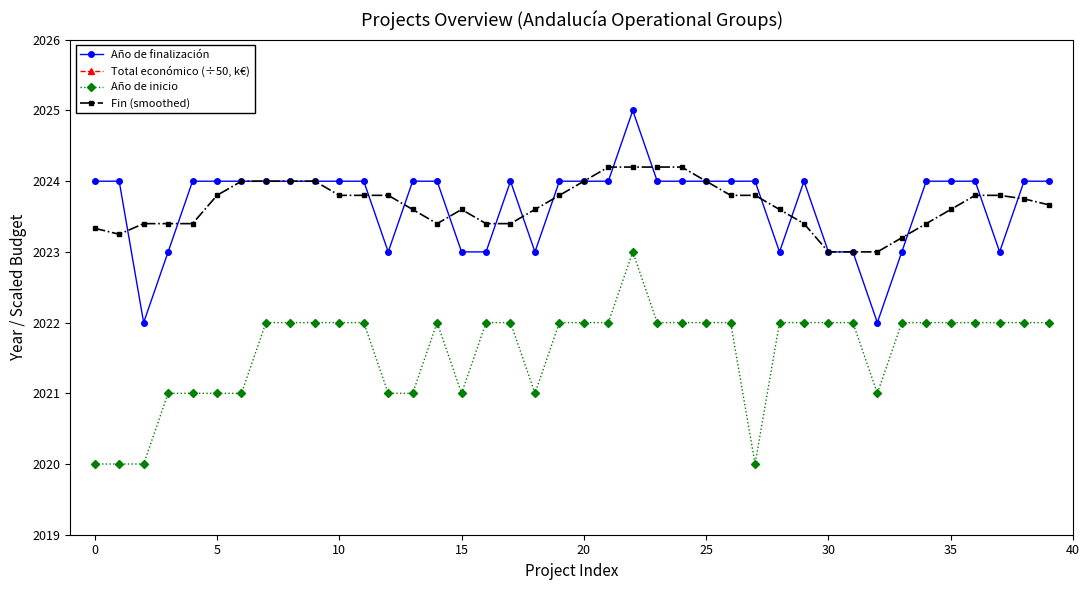

In Fin (smoothed), how many points are lower than both neighbors (excluding endpoints)?

2